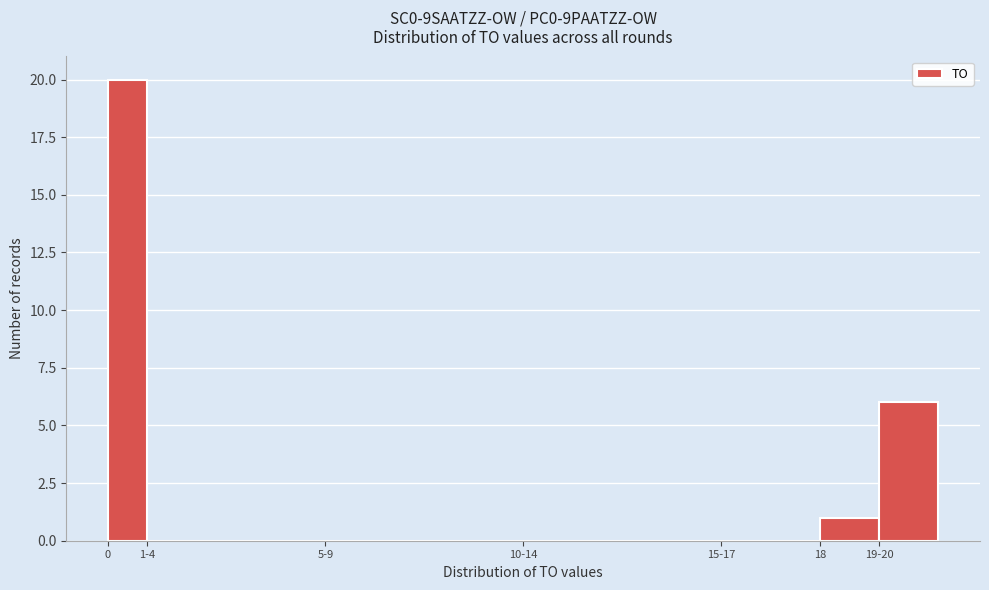

Reading left to right, extract all data points from this chart.

0=20	1-4=0	5-9=0	10-14=0	15-17=0	18=1	19-20=6